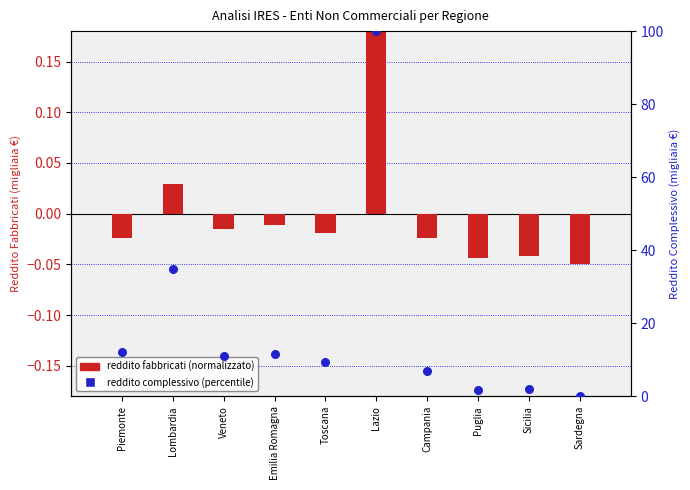

Which series contains the lowest Y value?

reddito fabbricati (normalizzato)